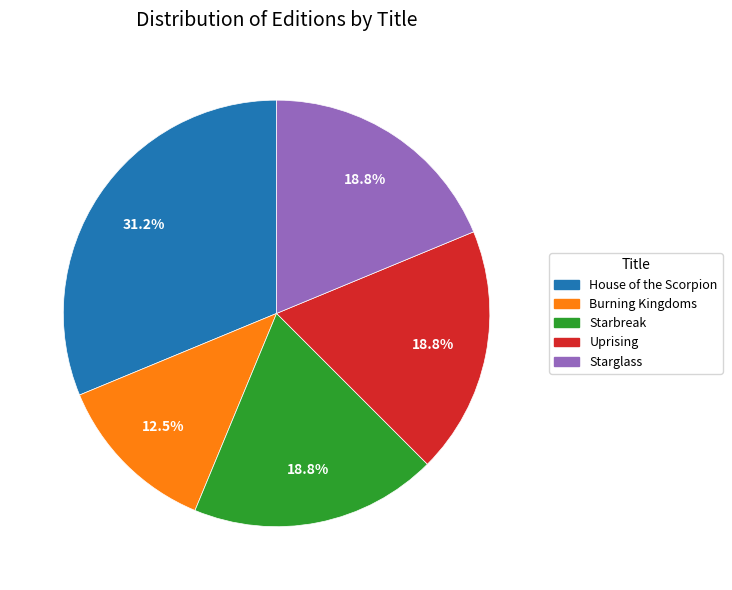

Which has a higher value, Burning Kingdoms or Starglass?

Starglass